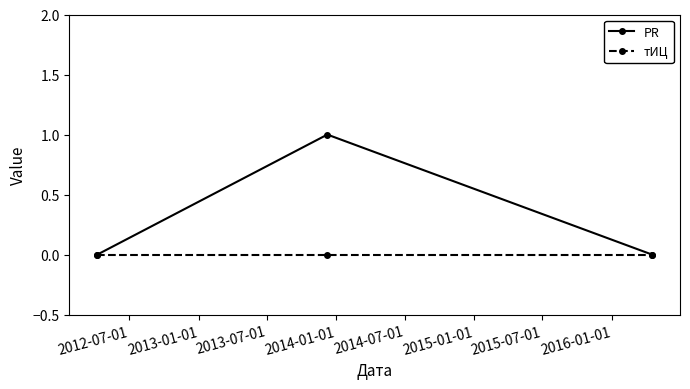

Which series has the largest total across all categories?

PR